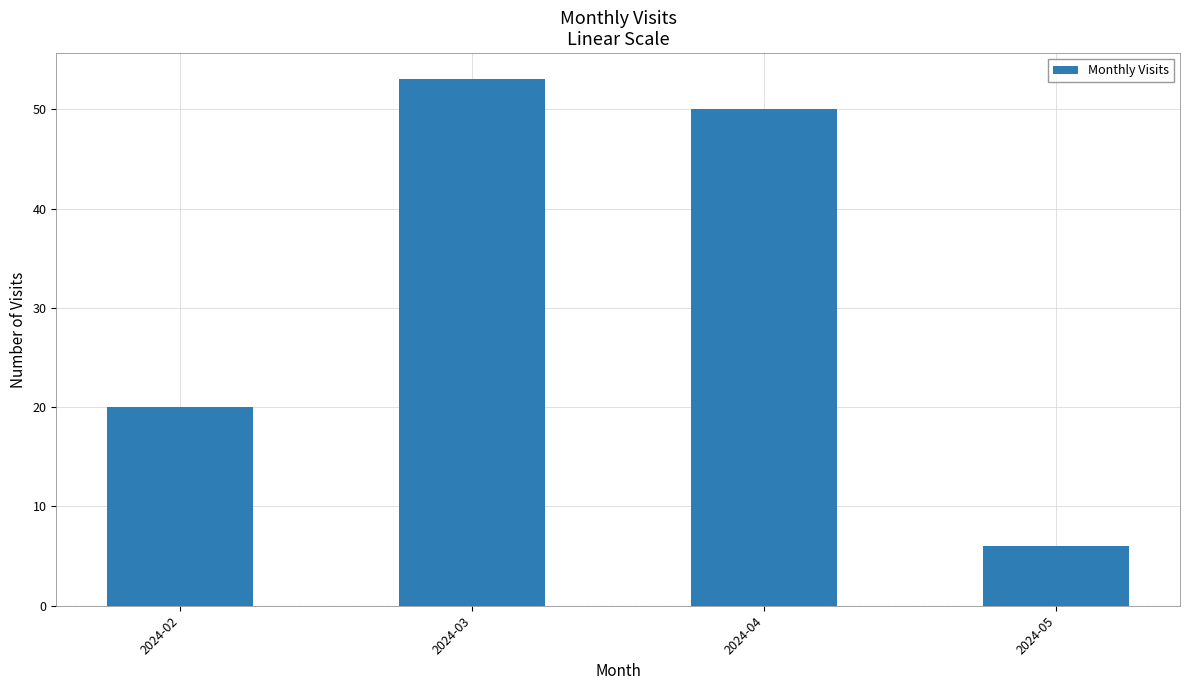

What is the greatest value displayed?

53